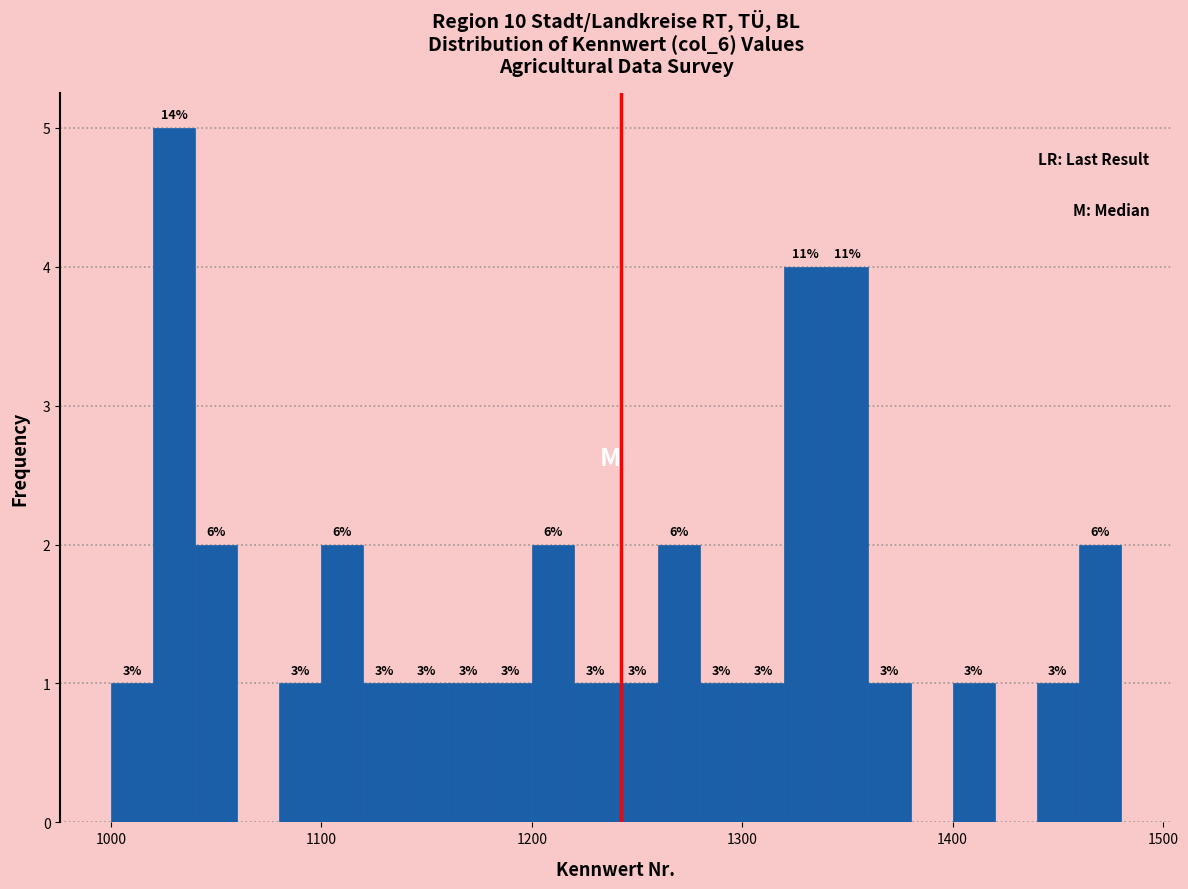

Read against the x-axis, roughly where is the centre of the tallest bar?

1030